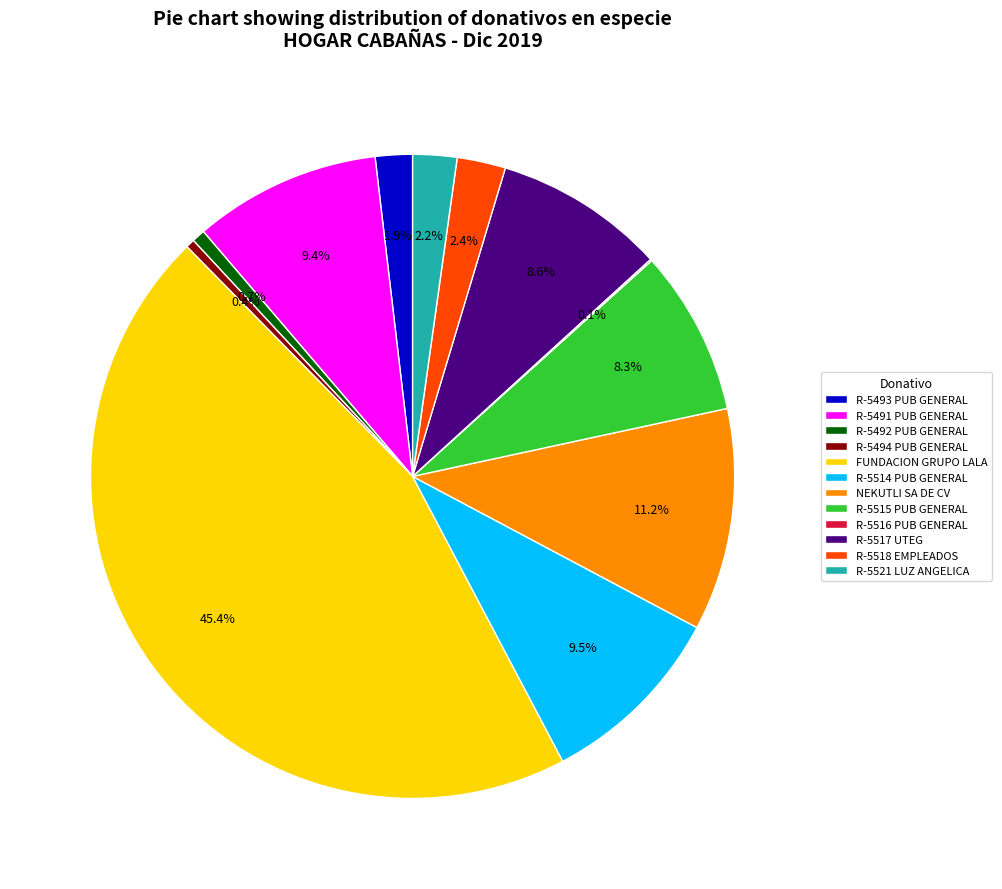

Which category has the biggest portion of the pie?

FUNDACION GRUPO LALA